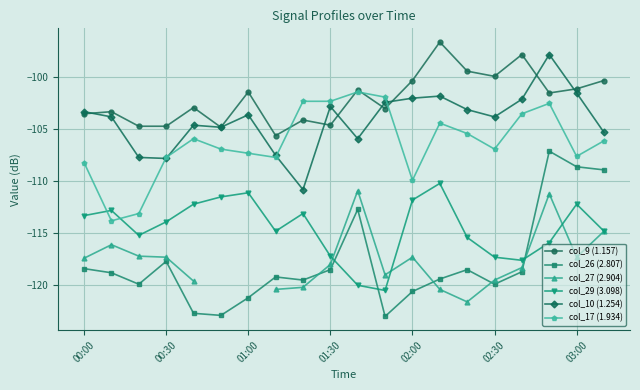

List the series in order of their peak value, highest first.

col_9 (1.157), col_10 (1.254), col_17 (1.934), col_26 (2.807), col_29 (3.098), col_27 (2.904)